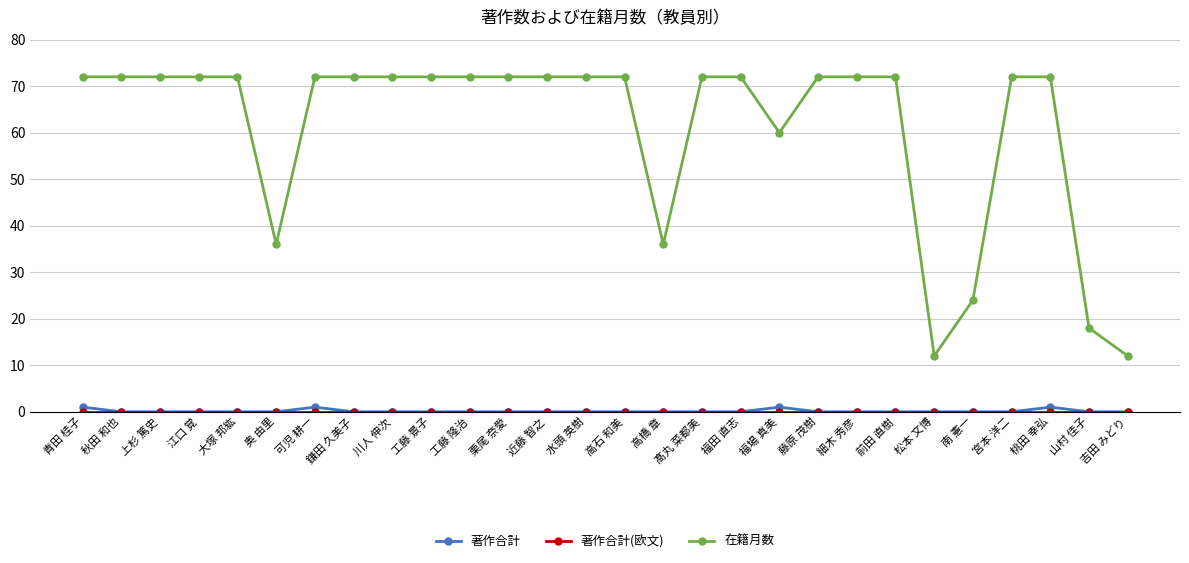

What is the greatest value displayed?

72